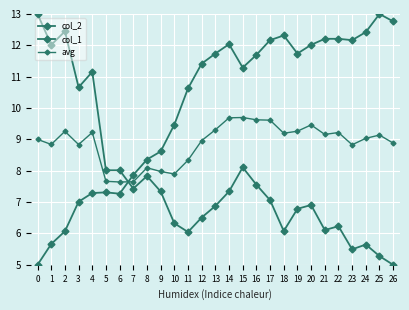

What is the difference between the maximum and minimum values in the col_2 series?

8.0